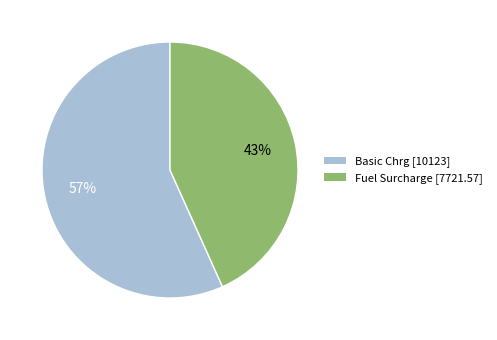

Is there any slice that represents more than half of the pie?

Yes